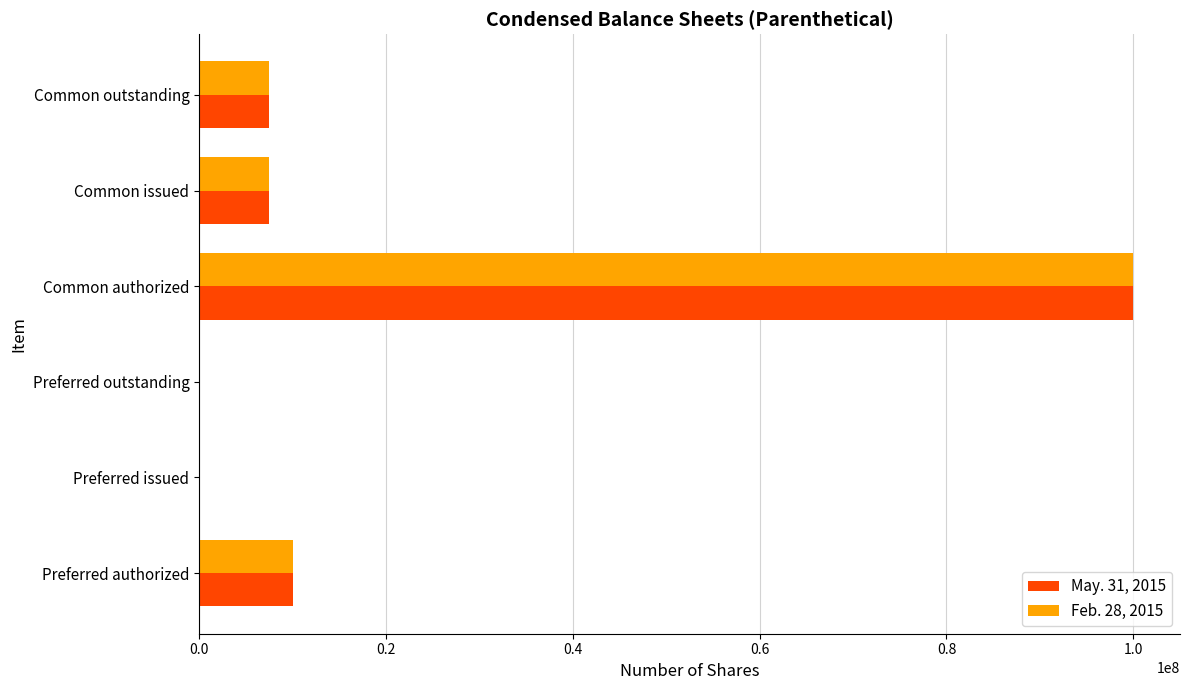

Which category has the highest value across all series?

Common authorized